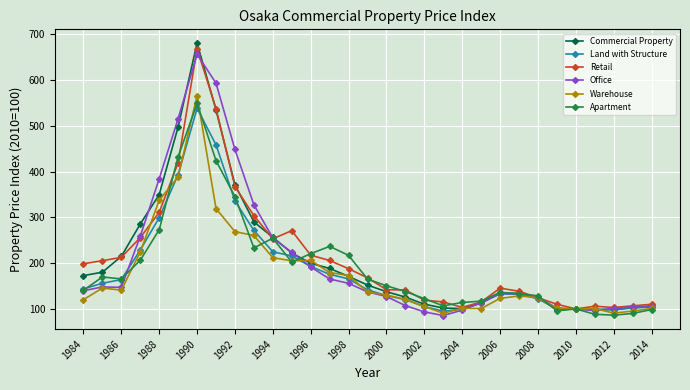

True or false: Office has more than 1 points higher than both neighbors.

True